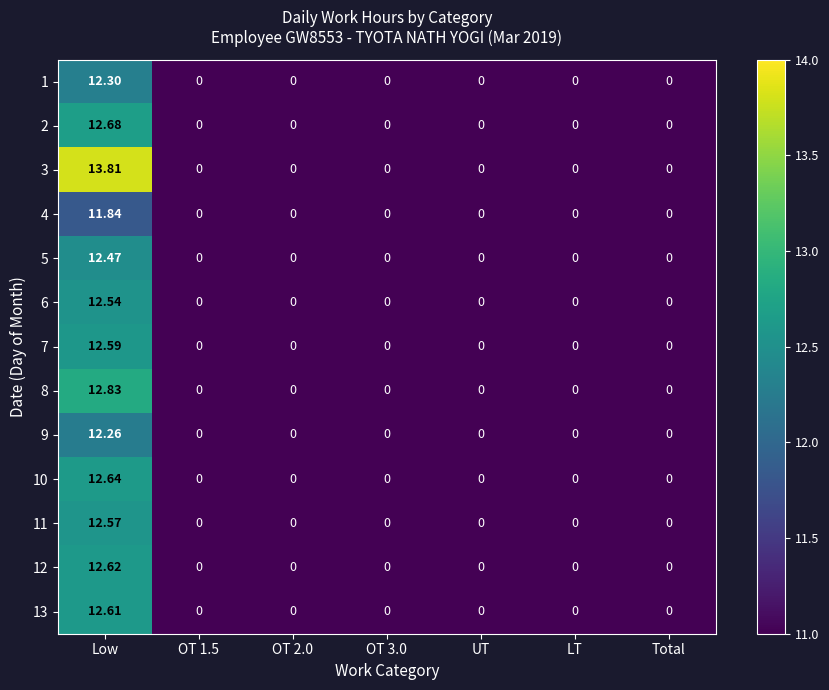

Which category has the highest value across all series?

Low